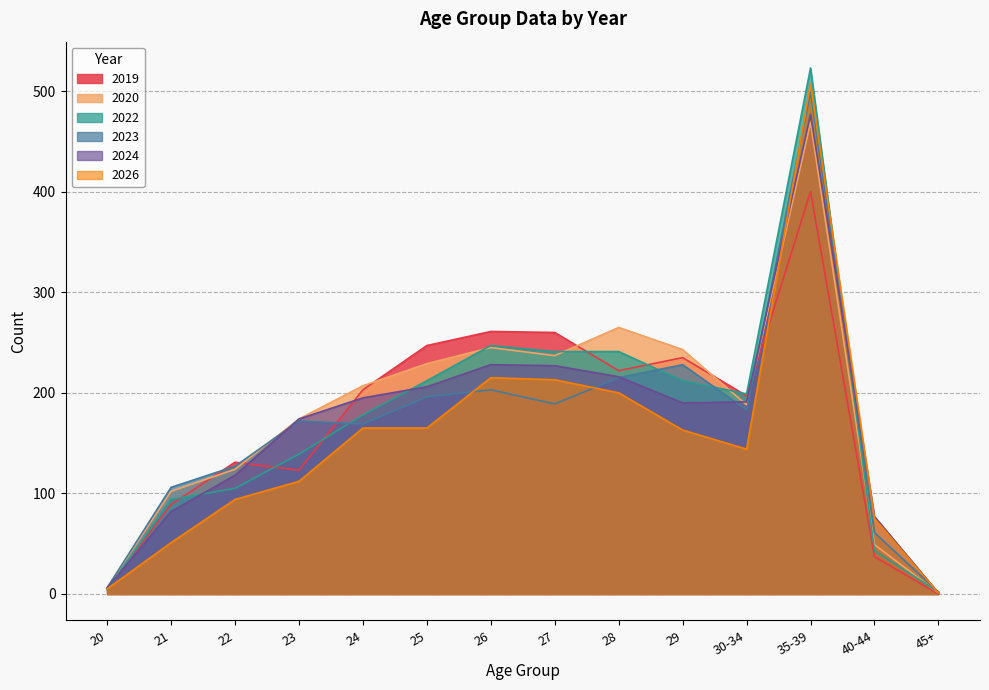

How many interior local valleys does the Year22 series have?

1